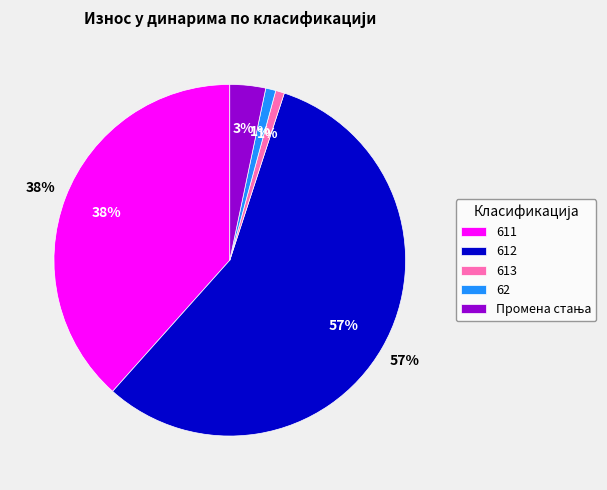

Do 612 and Промена стања together represent more than half of the pie?

Yes